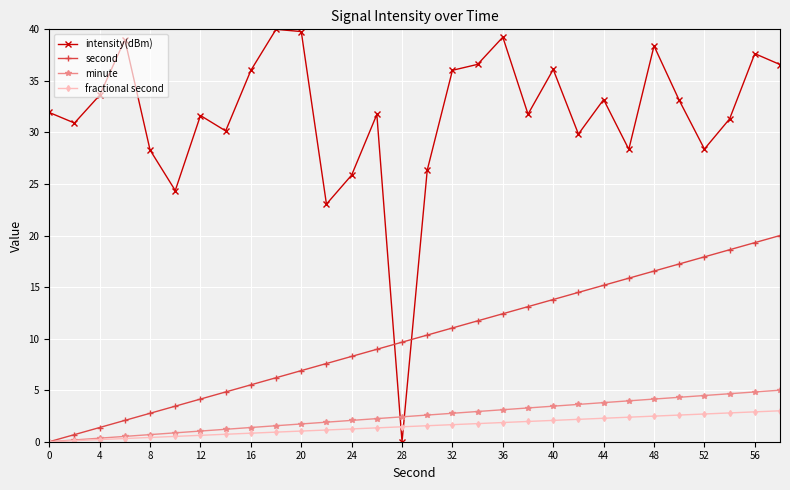

List the series in order of their peak value, highest first.

intensity(dBm), second, minute, fractional second